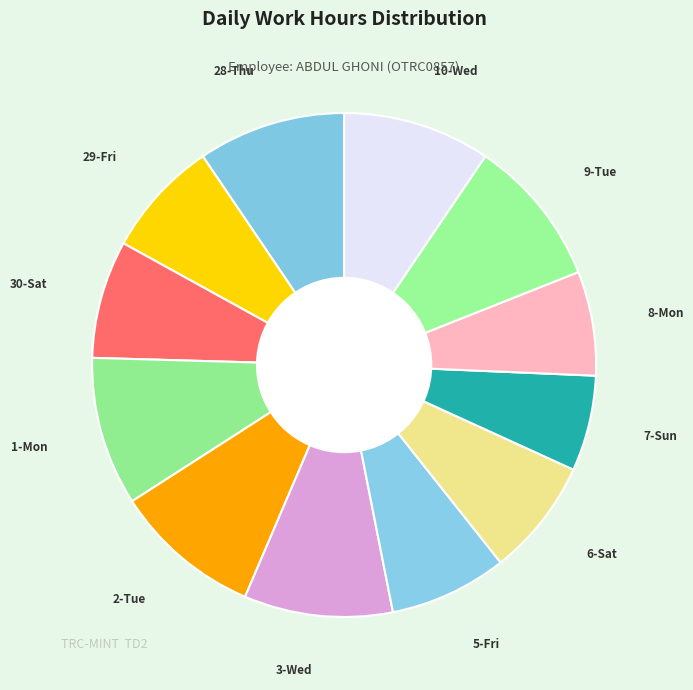

Combined, do 10-Wed and 3-Wed account for over 50%?

No